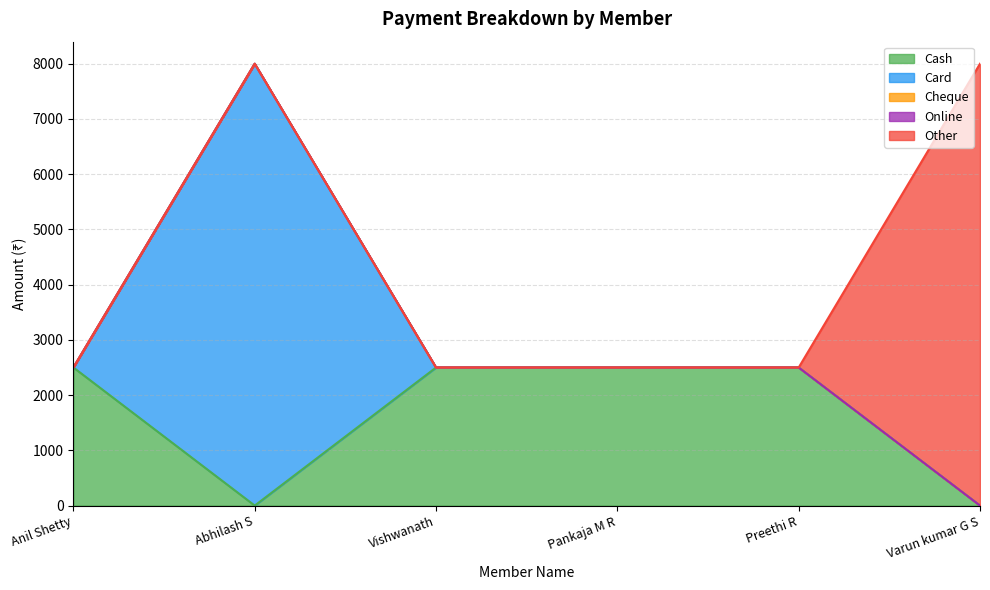

At Preethi R, list the series in order from largest to smallest.

Cash, Card, Cheque, Online, Other